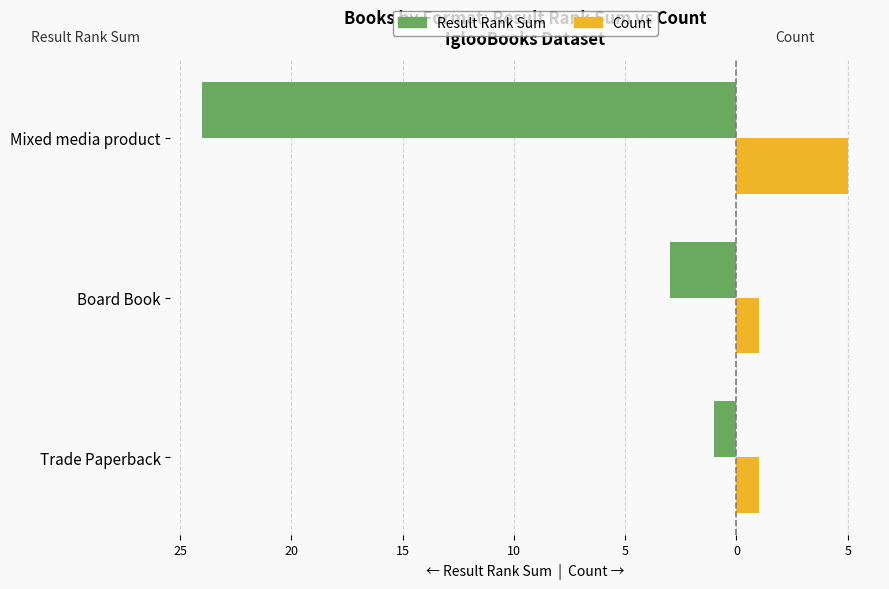

What is the value of the Result Rank Sum bar at the 3rd from the left?

-24